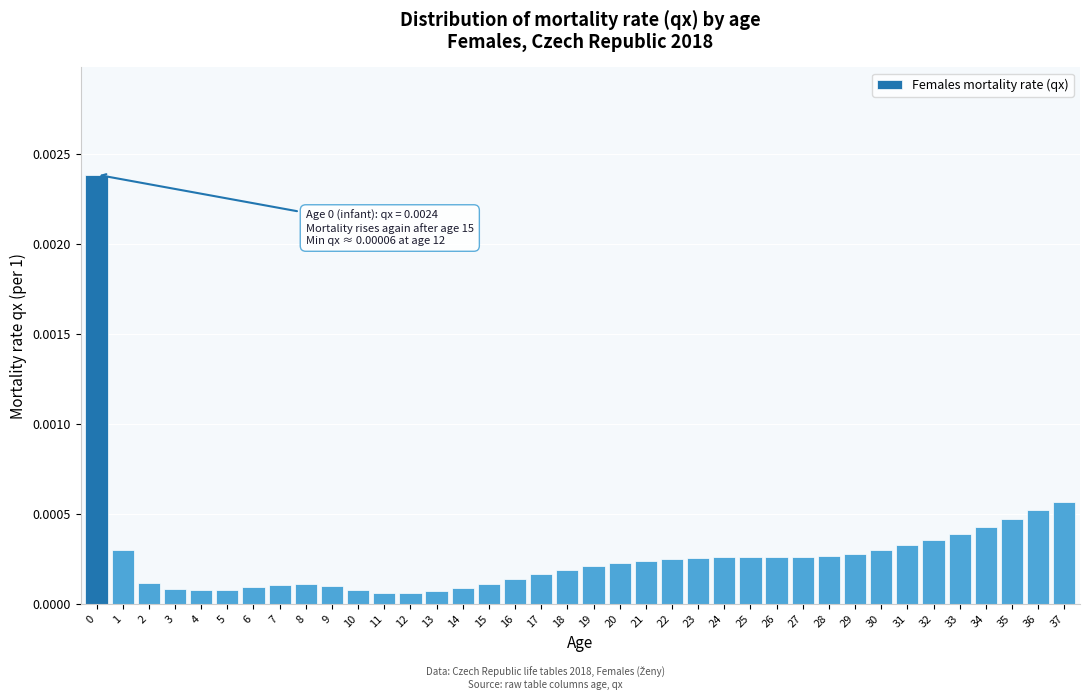

Which has a higher value, 32 or 13?

32